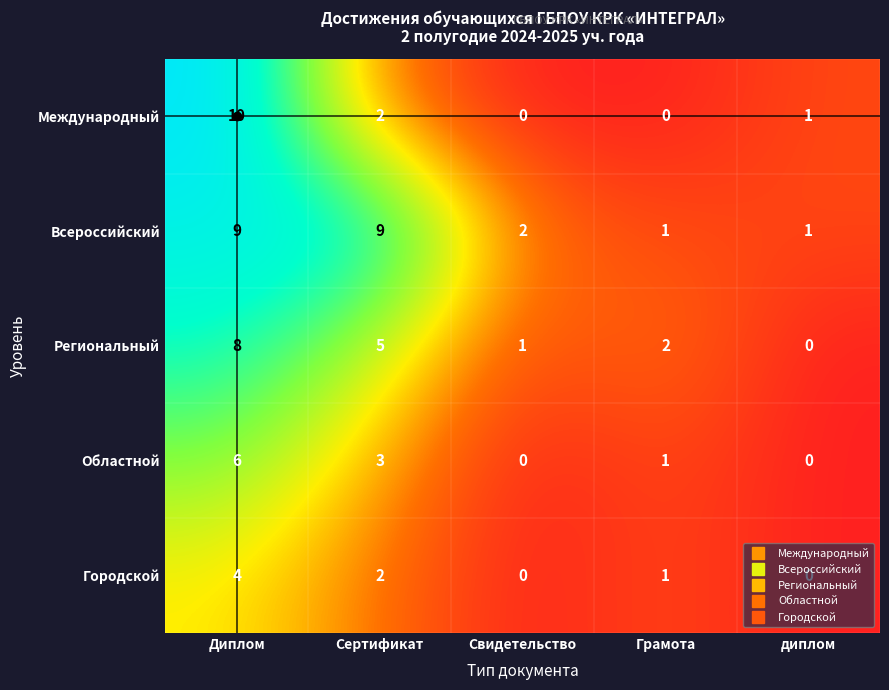

Which series has the largest total across all categories?

Всероссийский